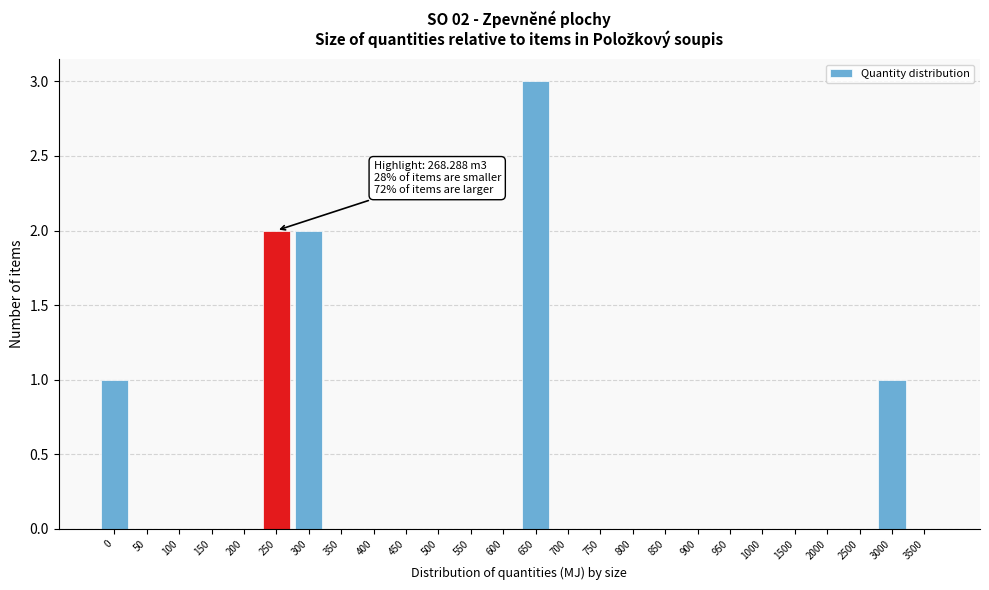

Reading left to right, transcribe all the data shown in this chart.

0=1	50=0	100=0	150=0	200=0	250=2	300=2	350=0	400=0	450=0	500=0	550=0	600=0	650=3	700=0	750=0	800=0	850=0	900=0	950=0	1000=0	1500=0	2000=0	2500=0	3000=1	3500=0